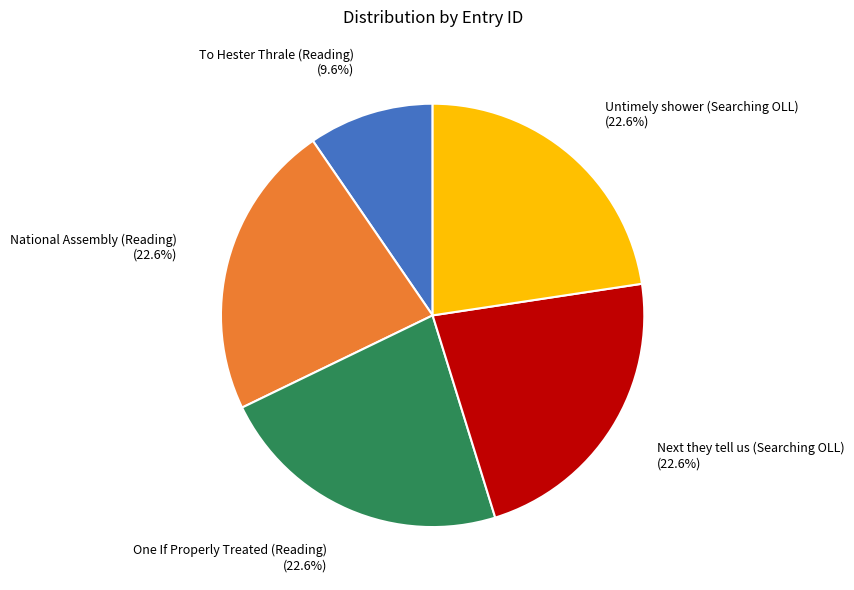

Does One If Properly Treated (Reading) account for over 50% of the chart?

No